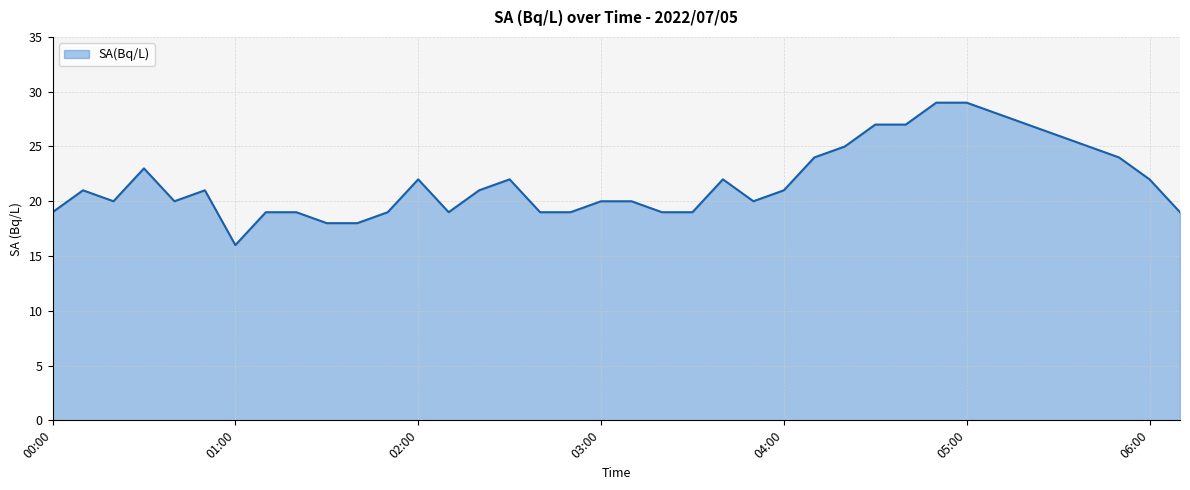

Reading right to left, transcribe all the data shown in this chart.

19	22	24	25	26	27	28	29	29	27	27	25	24	21	20	22	19	19	20	20	19	19	22	21	19	22	19	18	18	19	19	16	21	20	23	20	21	19